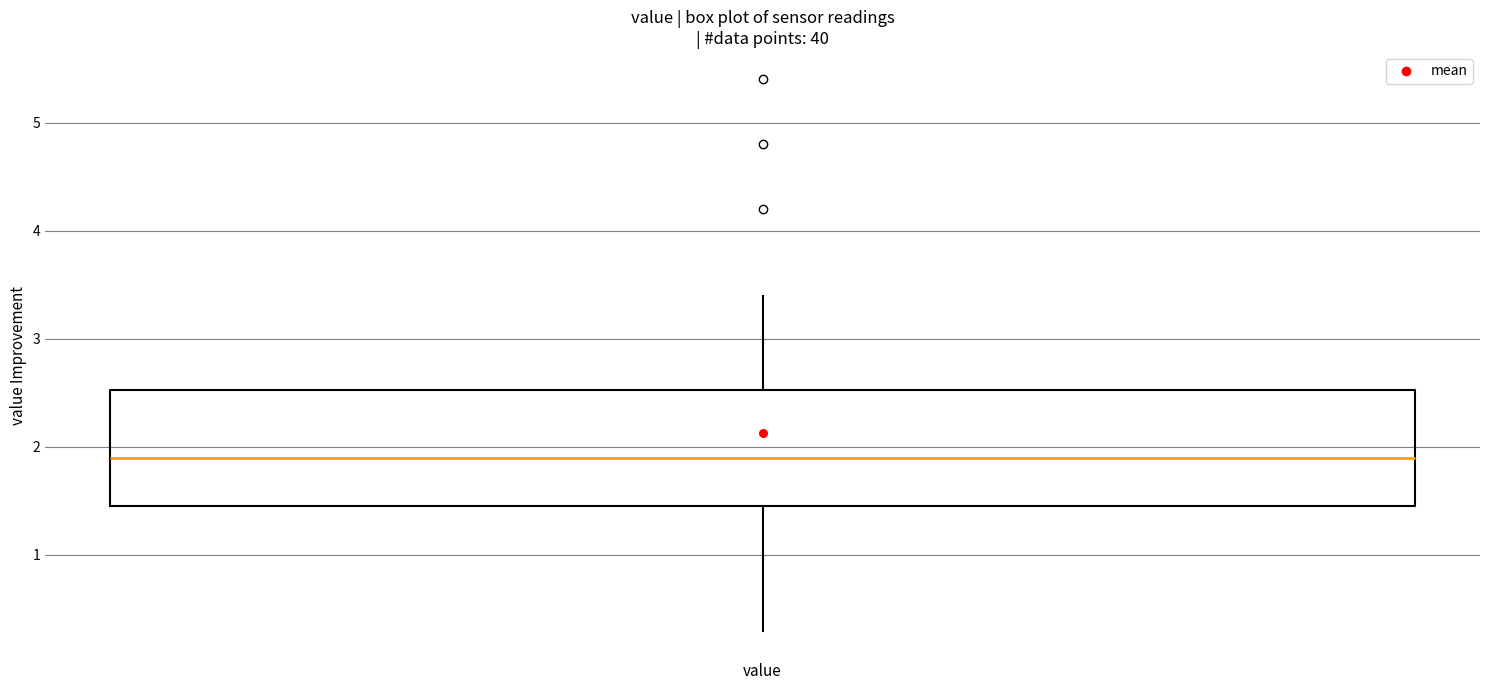

Where does the median line of the box for value sit on the y-axis? The values are not printed on the chart, so give them approximately, as read against the axis.

1.9